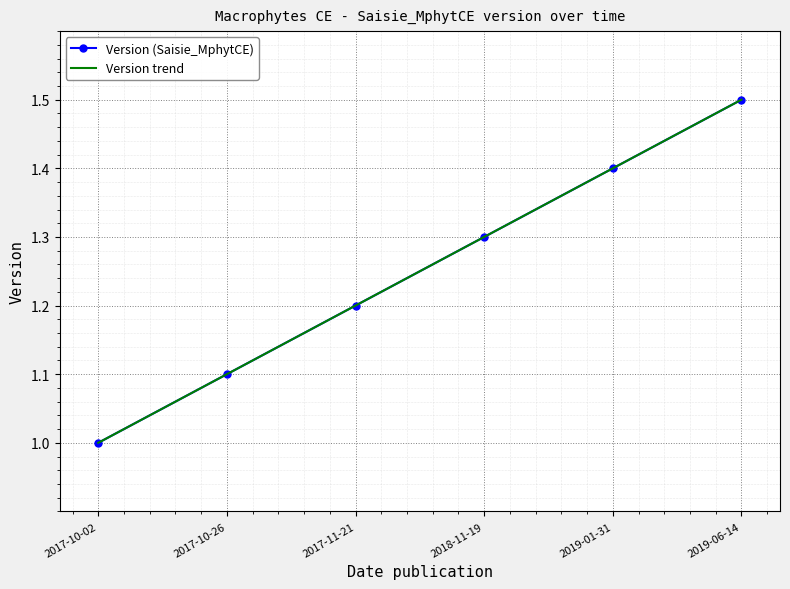

What is the average value?

1.2